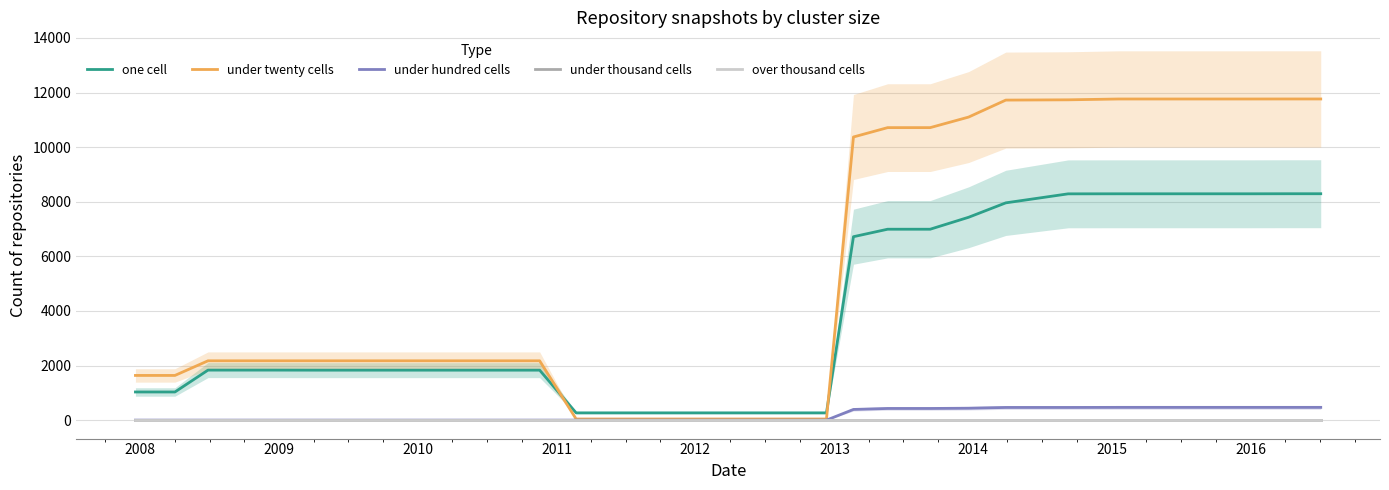

True or false: under hundred cells and under twenty cells intersect in this chart.

False